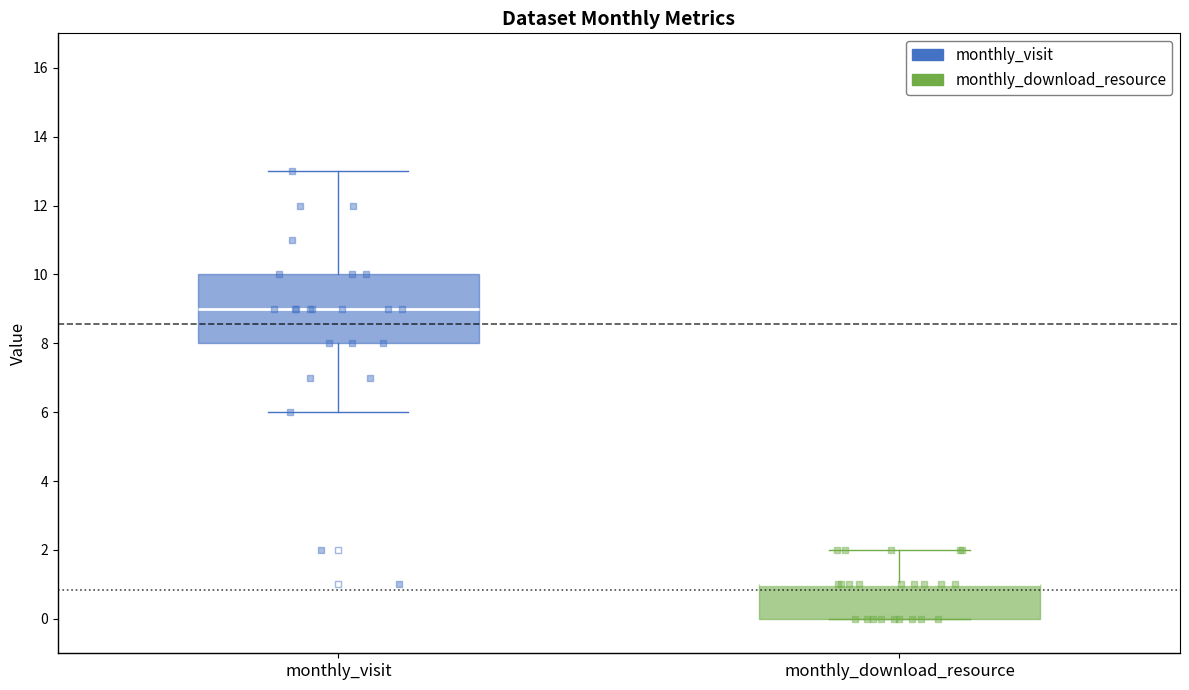

Reading left to right, transcribe this box plot: for each box, give where its median line is, the range the box spans, and where its two whiskers end, as read against the y-axis. The values are not printed on the chart, so give them approximately, as read against the axis.

monthly_visit: median 9, box 8 to 10, whiskers 6 to 13
monthly_download_resource: median 1 (drawn on the box's upper edge), box 0 to 1, whiskers 0 to 2